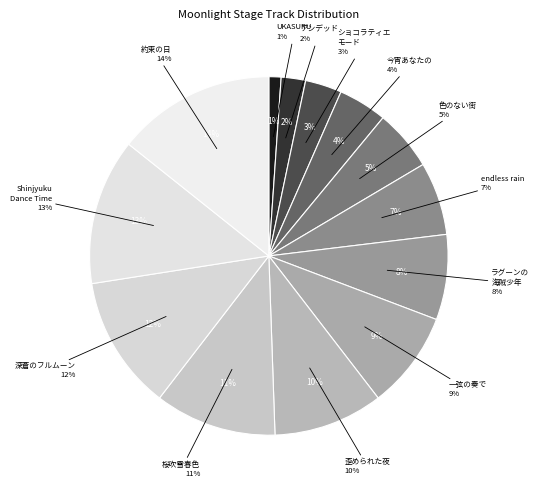

Is there a majority slice in this chart?

No